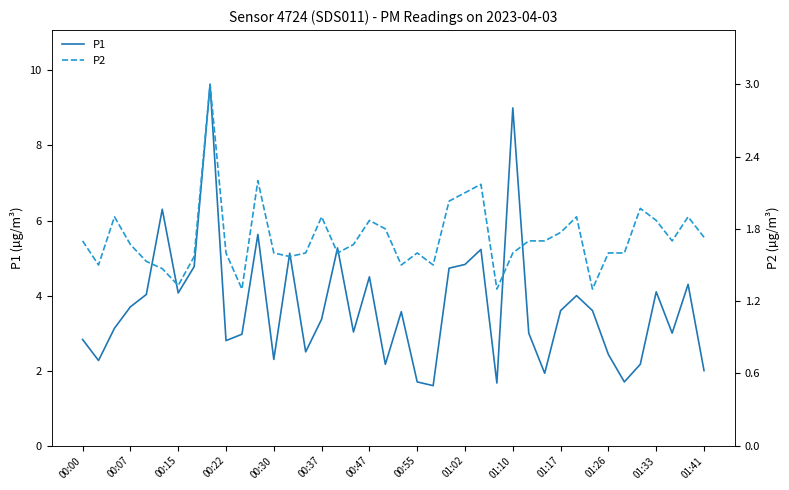

What are all the series names shown in the legend?

P1, P2